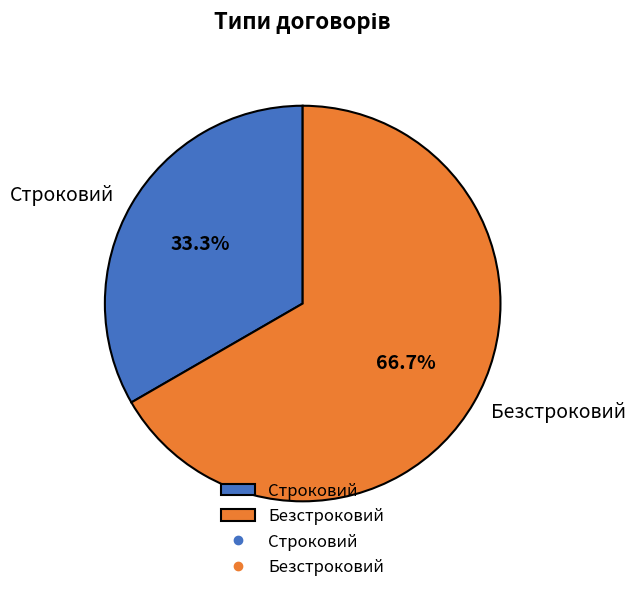

How much of the chart is everything except Строковий?

66.7%